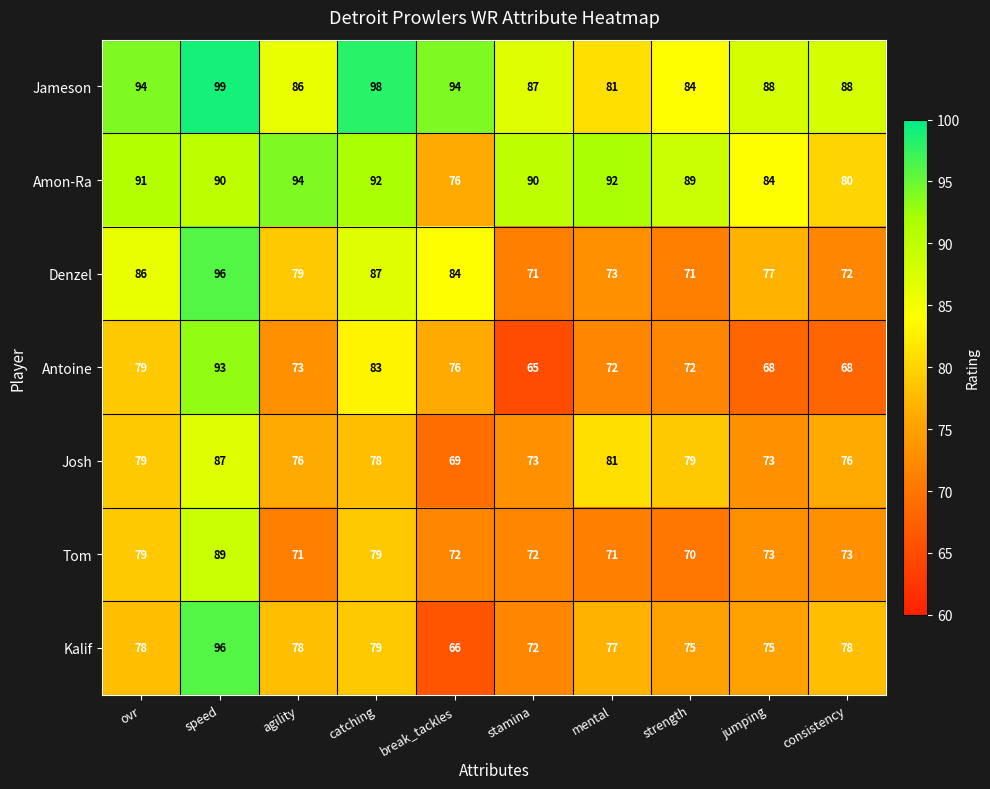

What is the maximum value shown in the chart?

99